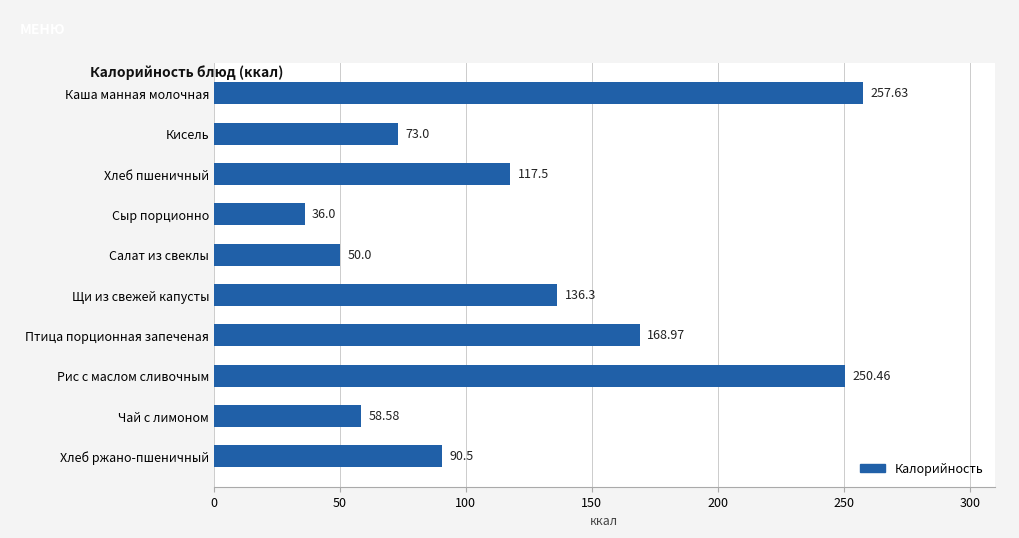

How many bars are there in total?

10